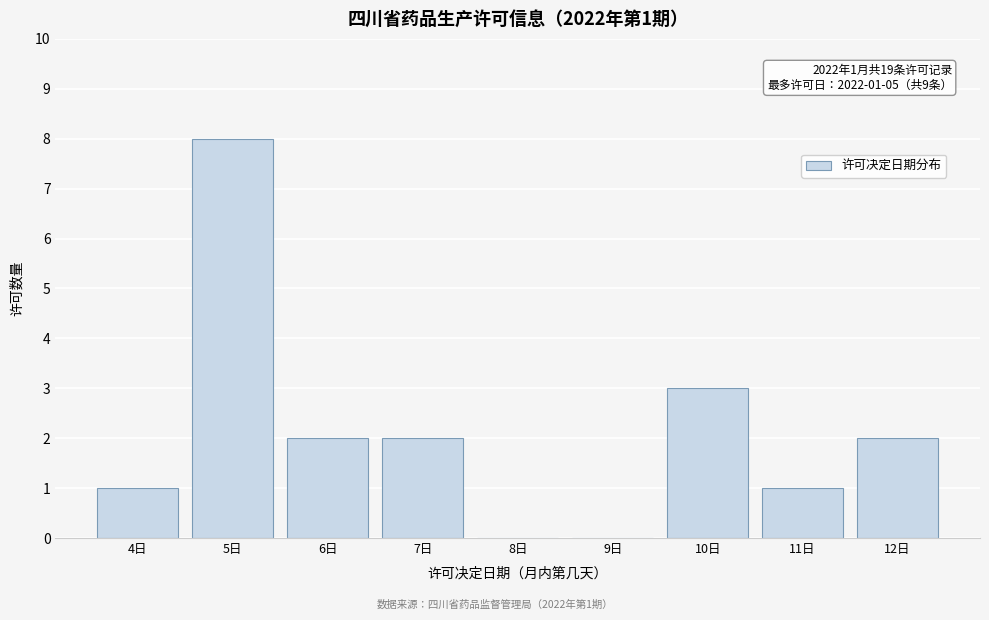

Which range on the x-axis has the tallest bar?

4.5 to 5.5